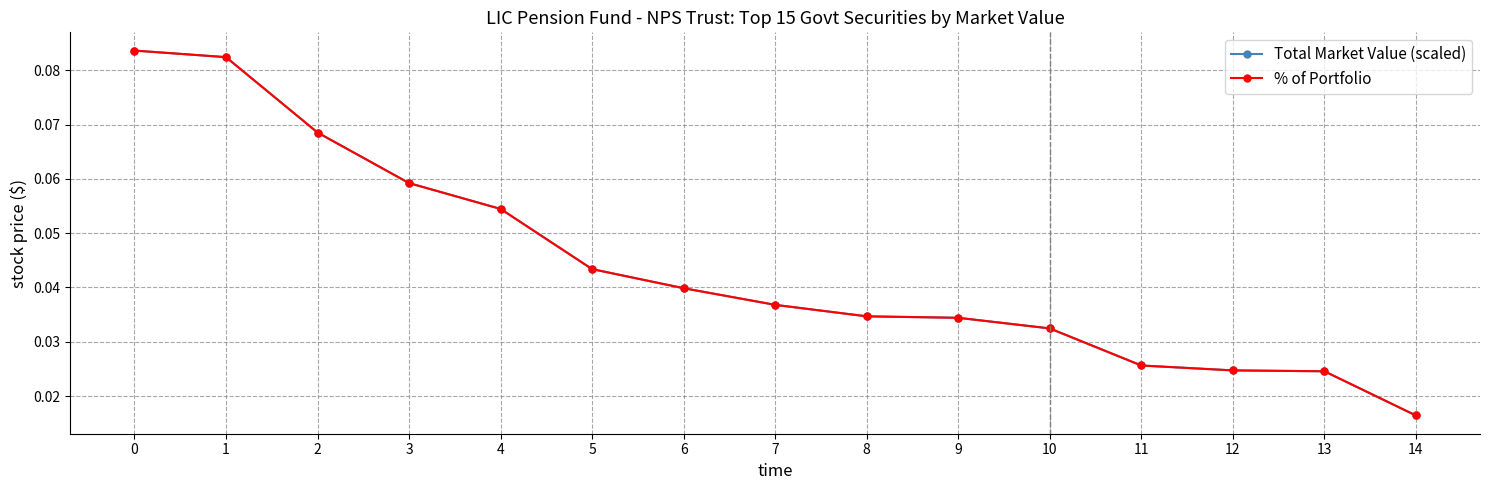

Which series has the largest total across all categories?

Total Market Value (scaled)